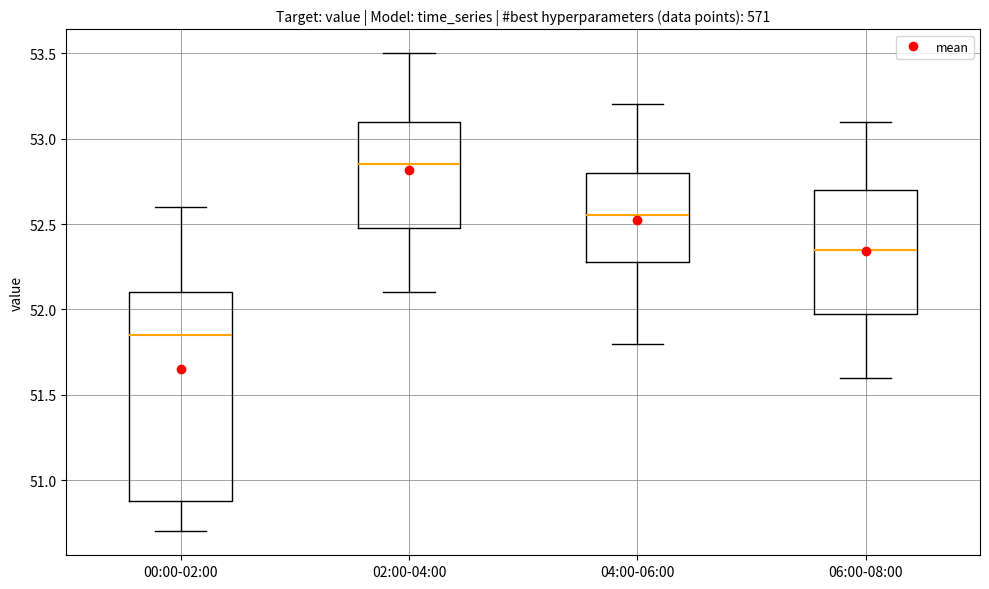

Comparing the boxes themselves (not the whiskers), which one is the tallest?

00:00-02:00